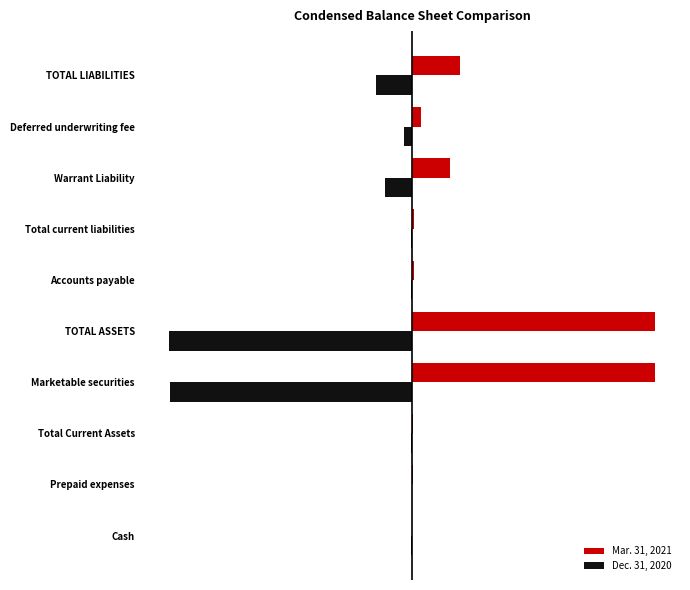

What are all the series names shown in the legend?

Mar. 31, 2021, Dec. 31, 2020